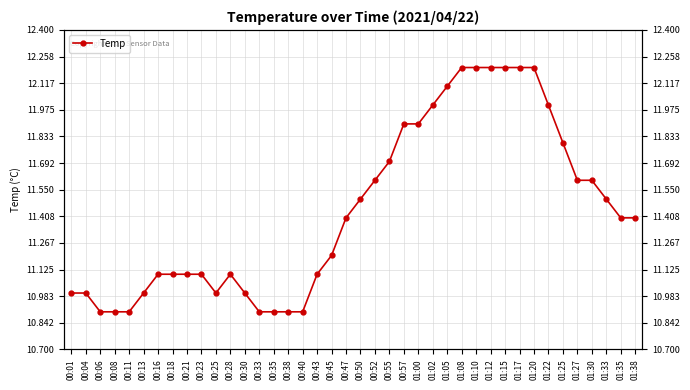

Count the number of data series in this chart.

1